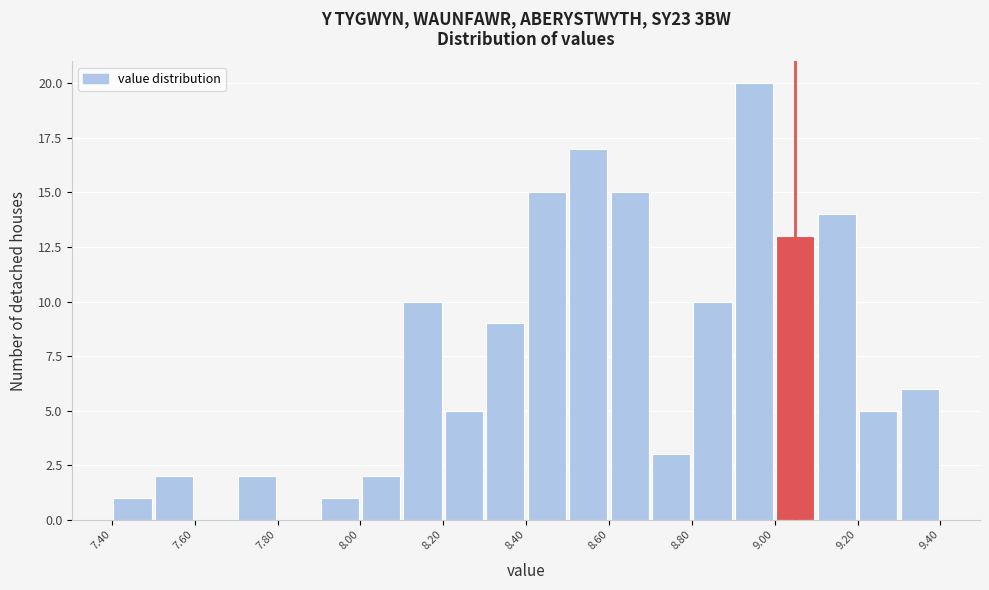

Over which range of the x-axis is the bar tallest?

8.9 to 9.0